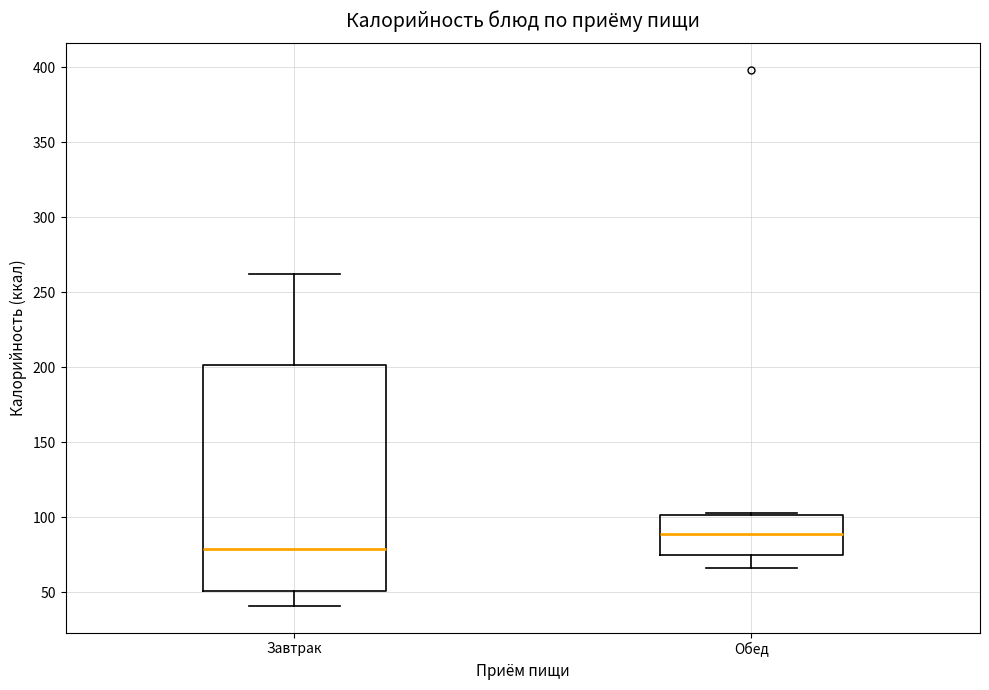

Which box has the highest median line?

Обед